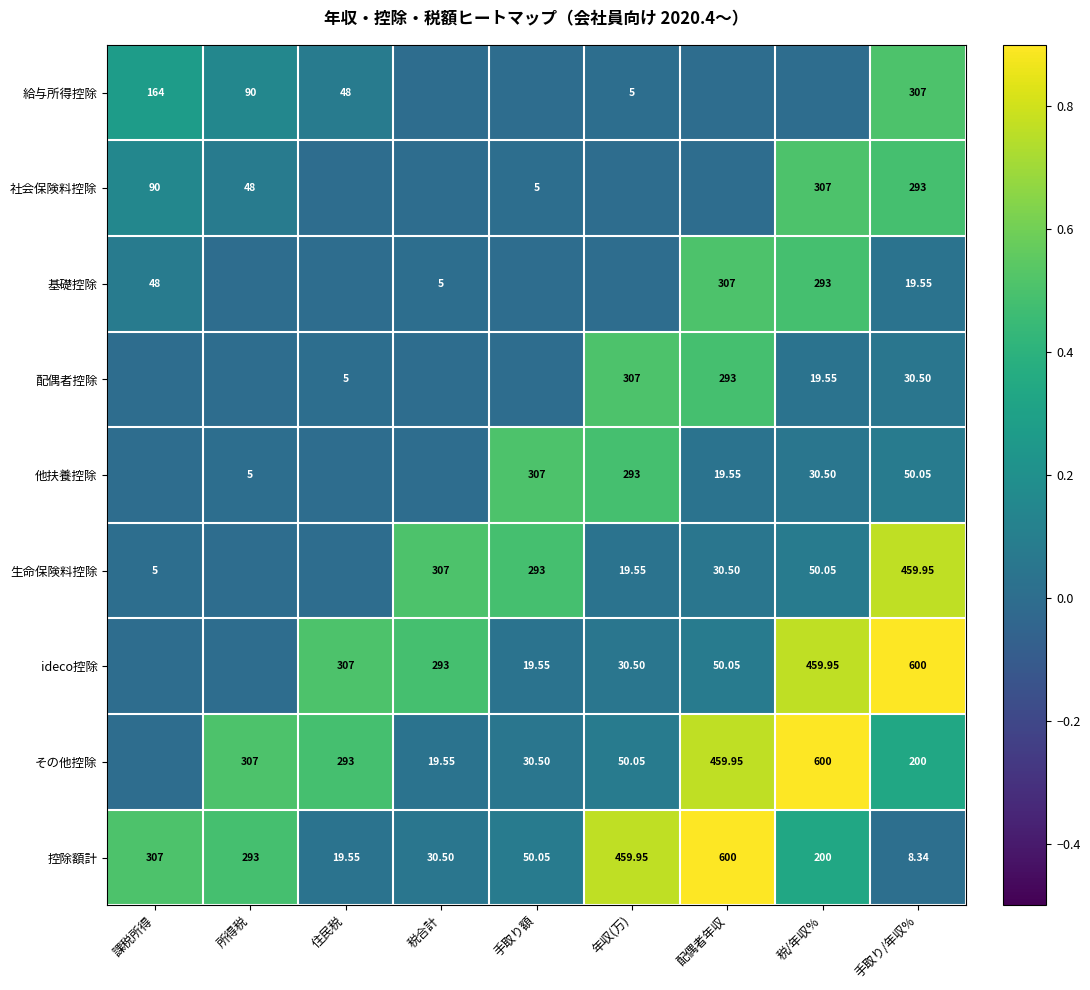

At which label is 控除額計 closest to 304?

課税所得